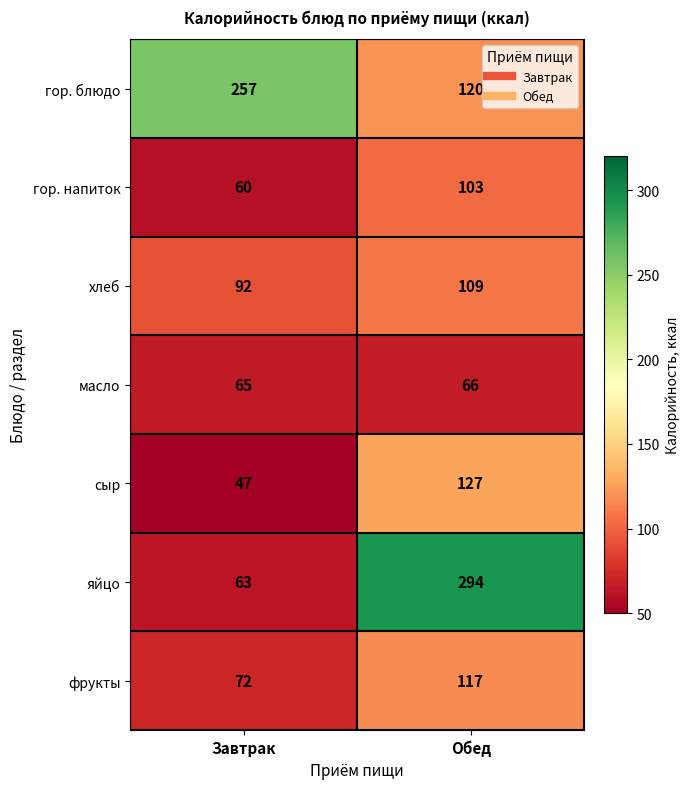

Reading left to right, extract all data points from this chart.

гор. блюдо: 257	120
гор. напиток: 60	103
хлеб: 92	109
масло: 65	66
сыр: 47	127
яйцо: 63	294
фрукты: 72	117